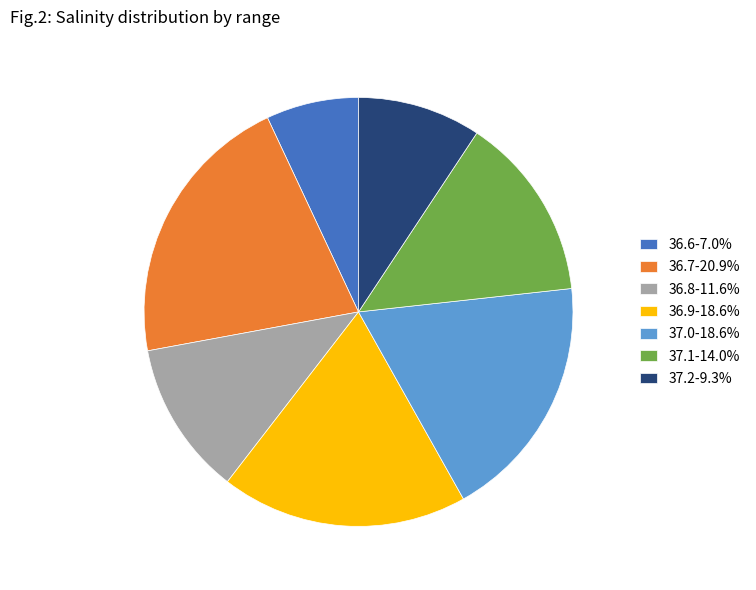

Is the sum of 37.2-9.3% and 36.8-11.6% greater than half?

No